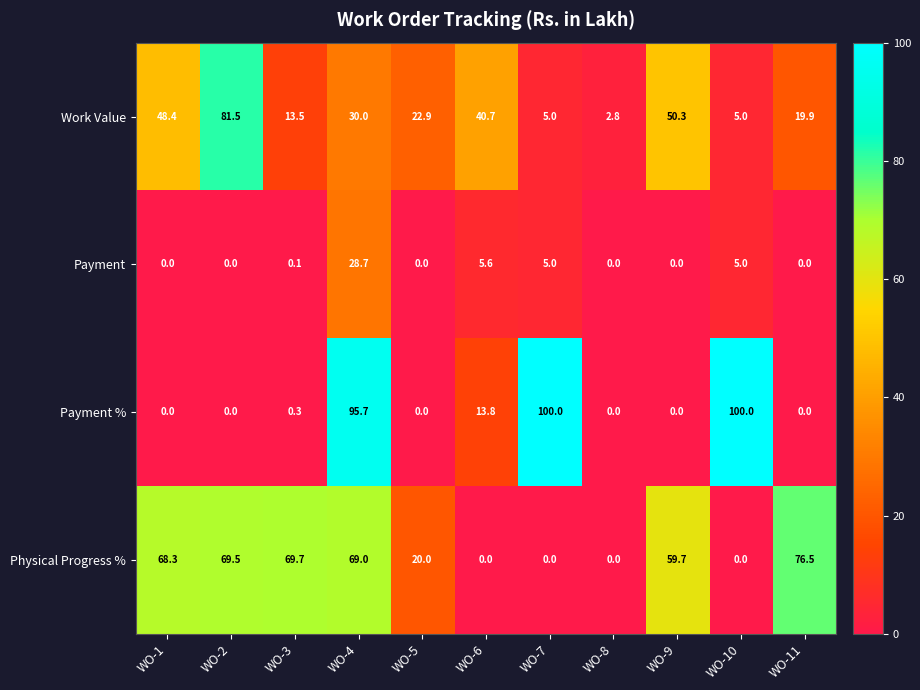

Count the number of categories in the chart.

11